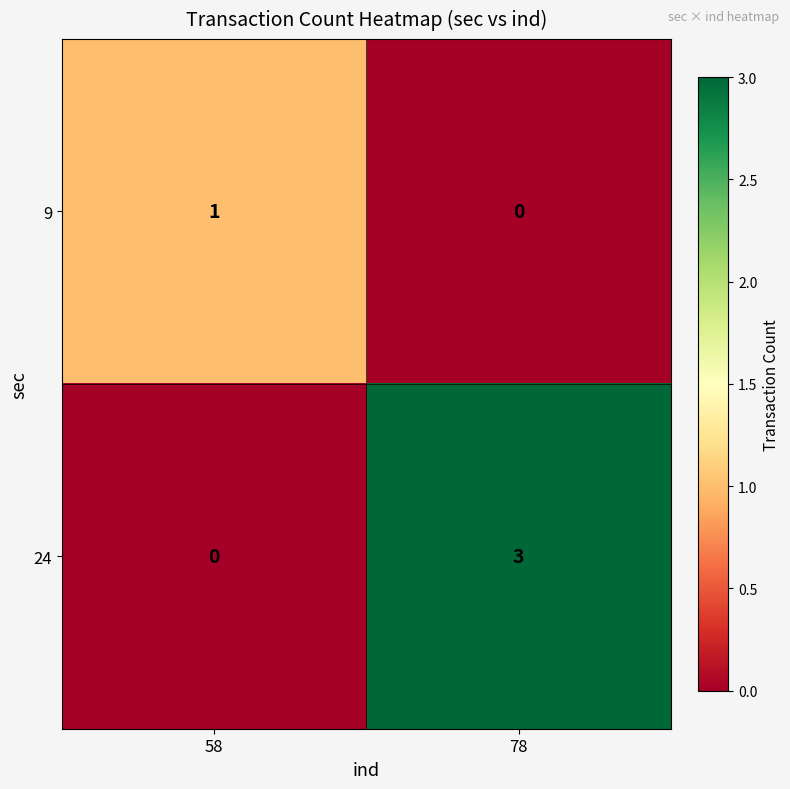

What is the greatest value displayed?

3